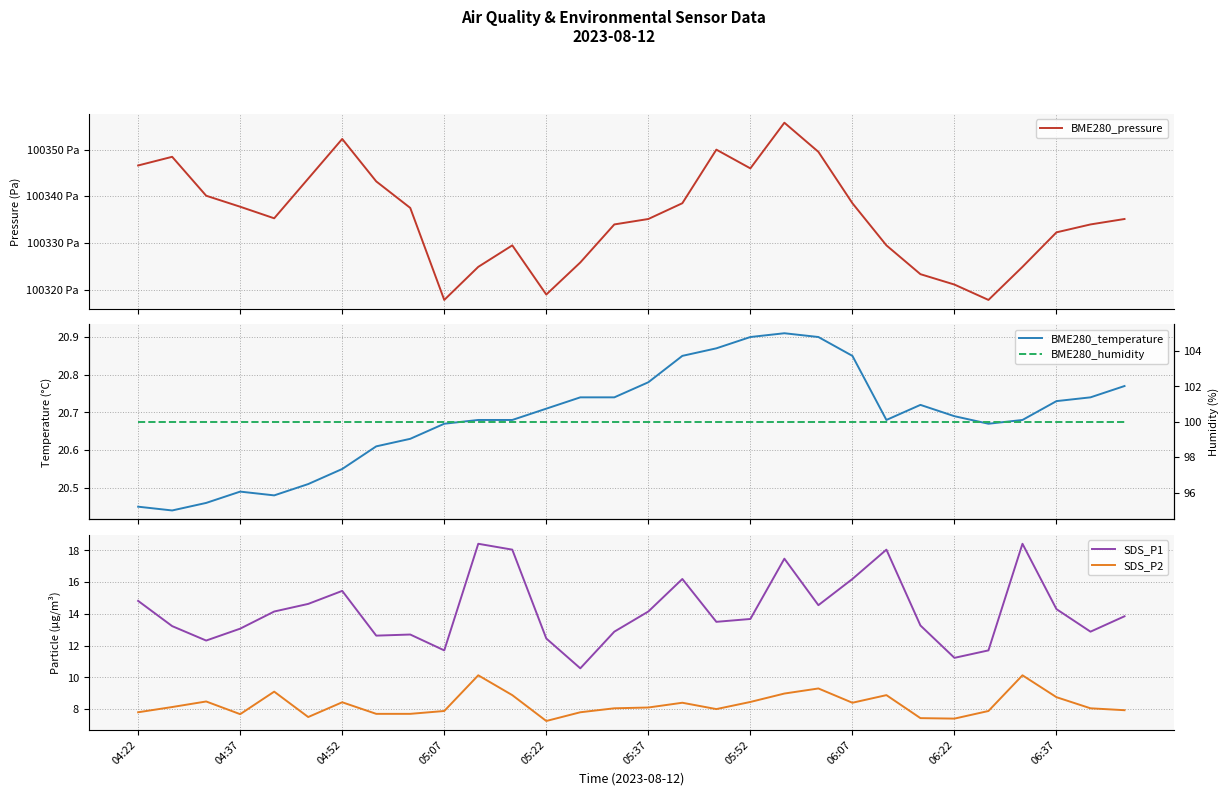

True or false: BME280_humidity and SDS_P1 intersect in this chart.

False